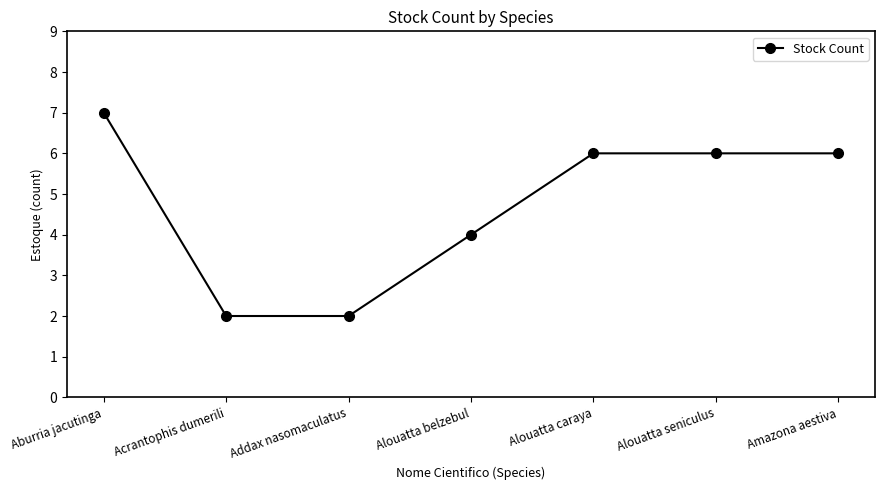

Count the values in the range 2 to 6.

6